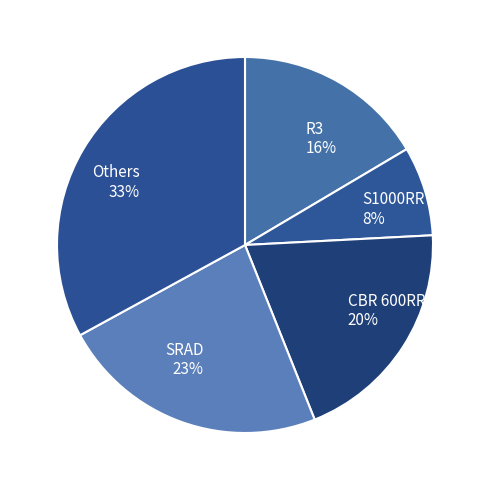

How many segments does this pie chart have?

5